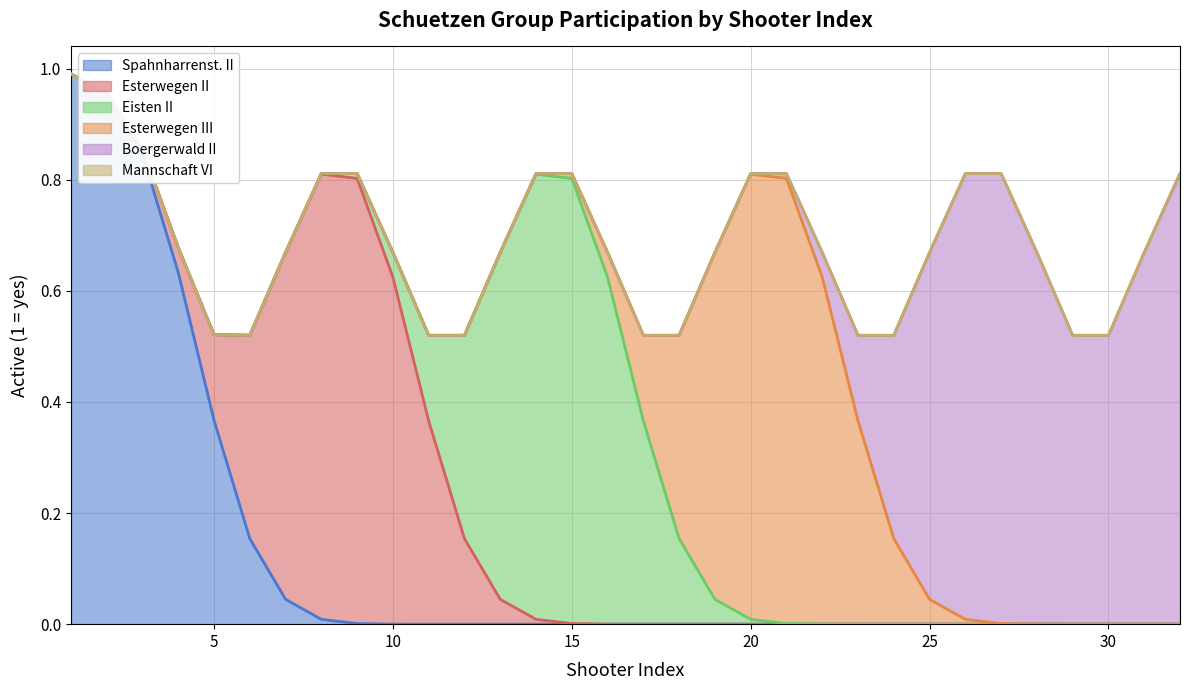

Is it true that Esterwegen II equals -1 at 27?

False